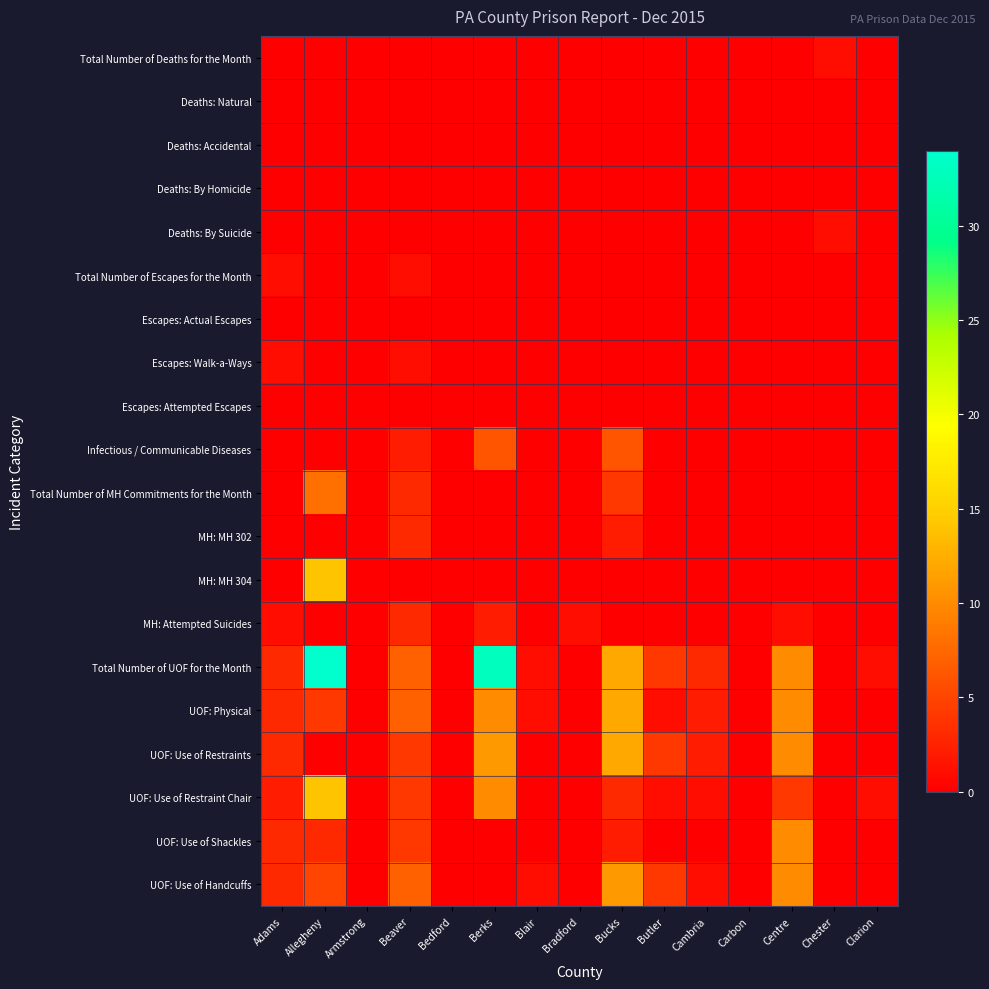

At how many categories does at least one series exceed 10?

3